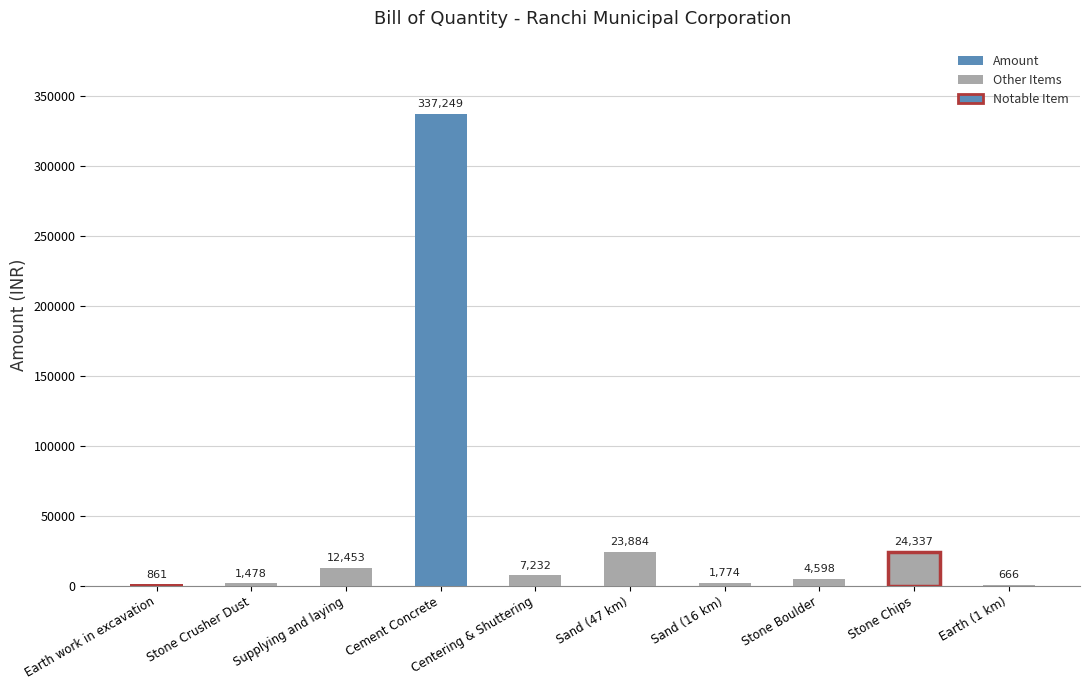

Which label corresponds to the largest value in the chart?

Cement Concrete